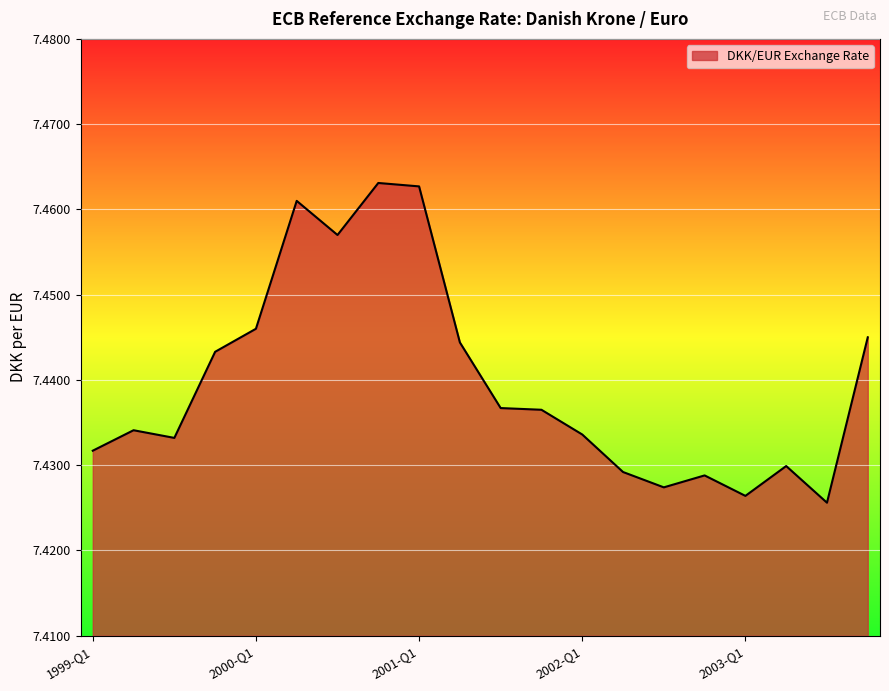

What is the label of the 18th point from the right?

1999-Q3